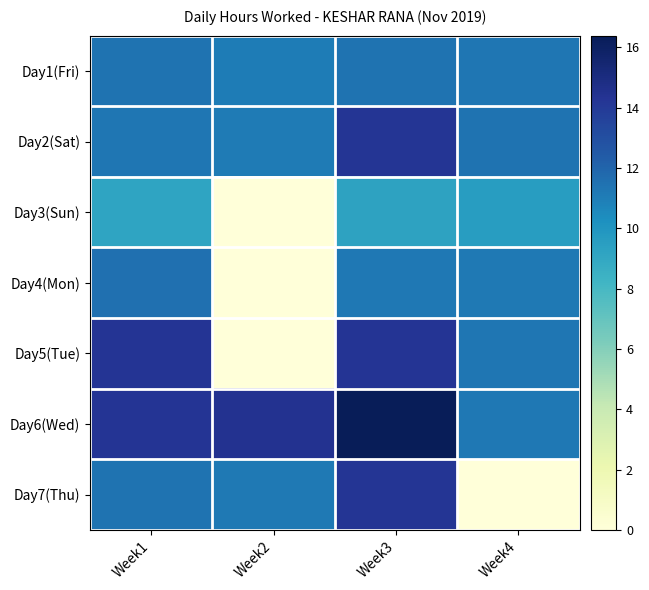

How many series are shown in this chart?

7